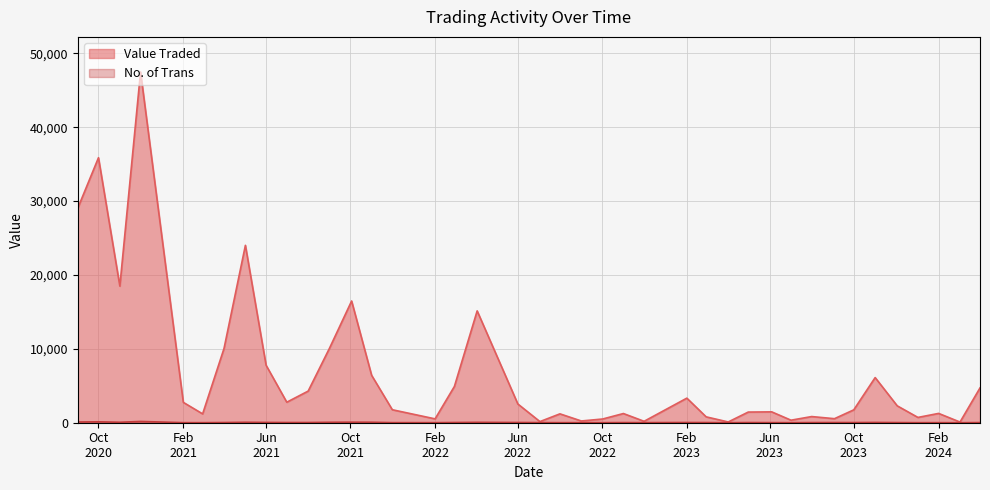

Reading left to right, transcribe all the data shown in this chart.

Value Traded: 01/04/2024=4711	03/03/2024=90	01/02/2024=1261	02/01/2024=717	03/12/2023=2285	01/11/2023=6110	01/10/2023=1743	03/09/2023=547	01/08/2023=834	02/07/2023=342	04/06/2023=1471	01/05/2023=1442	02/04/2023=104	01/03/2023=794	01/02/2023=3327	01/12/2022=193	01/11/2022=1244	02/10/2022=504	01/09/2022=236	01/08/2022=1201	03/07/2022=153	01/06/2022=2535	03/04/2022=15137	01/03/2022=4910	01/02/2022=522	01/12/2021=1757	01/11/2021=6417	03/10/2021=16475	01/09/2021=10099	01/08/2021=4281	01/07/2021=2777	01/06/2021=7780	02/05/2021=24008	01/04/2021=10047	01/03/2021=1196	01/02/2021=2756	01/12/2020=47473	01/11/2020=18490	01/10/2020=35869	01/09/2020=29041
No. of Trans: 01/04/2024=22	03/03/2024=2	01/02/2024=10	02/01/2024=6	03/12/2023=21	01/11/2023=39	01/10/2023=23	03/09/2023=26	01/08/2023=21	02/07/2023=7	04/06/2023=15	01/05/2023=24	02/04/2023=5	01/03/2023=24	01/02/2023=30	01/12/2022=13	01/11/2022=19	02/10/2022=9	01/09/2022=10	01/08/2022=8	03/07/2022=18	01/06/2022=32	03/04/2022=52	01/03/2022=30	01/02/2022=9	01/12/2021=12	01/11/2021=64	03/10/2021=73	01/09/2021=58	01/08/2021=29	01/07/2021=27	01/06/2021=41	02/05/2021=60	01/04/2021=26	01/03/2021=7	01/02/2021=10	01/12/2020=172	01/11/2020=62	01/10/2020=124	01/09/2020=98